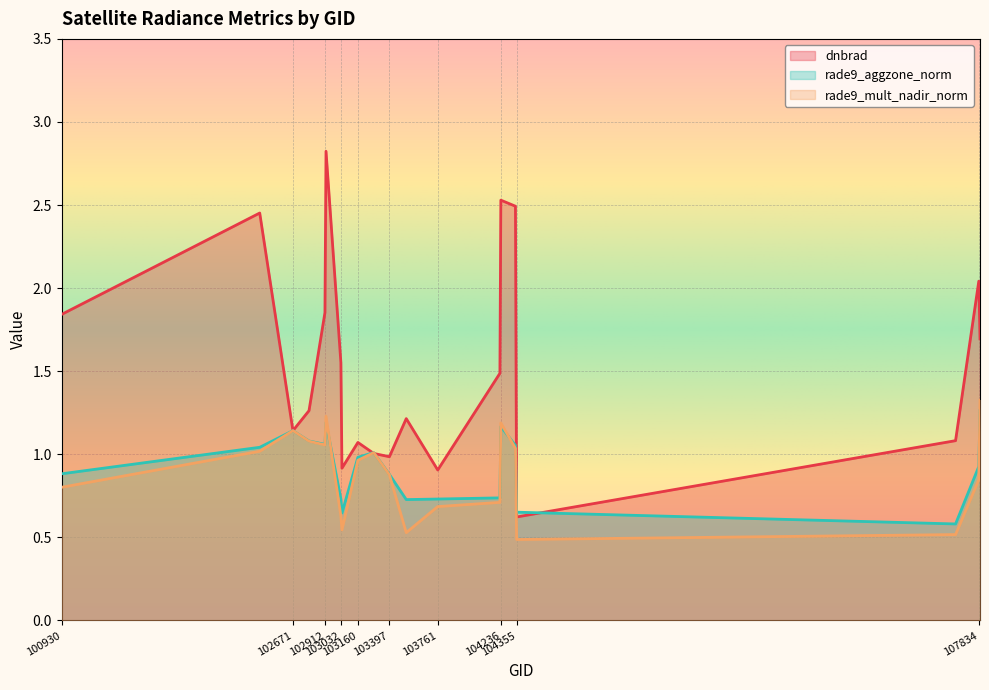

Which category has the lowest value across all series?

104355